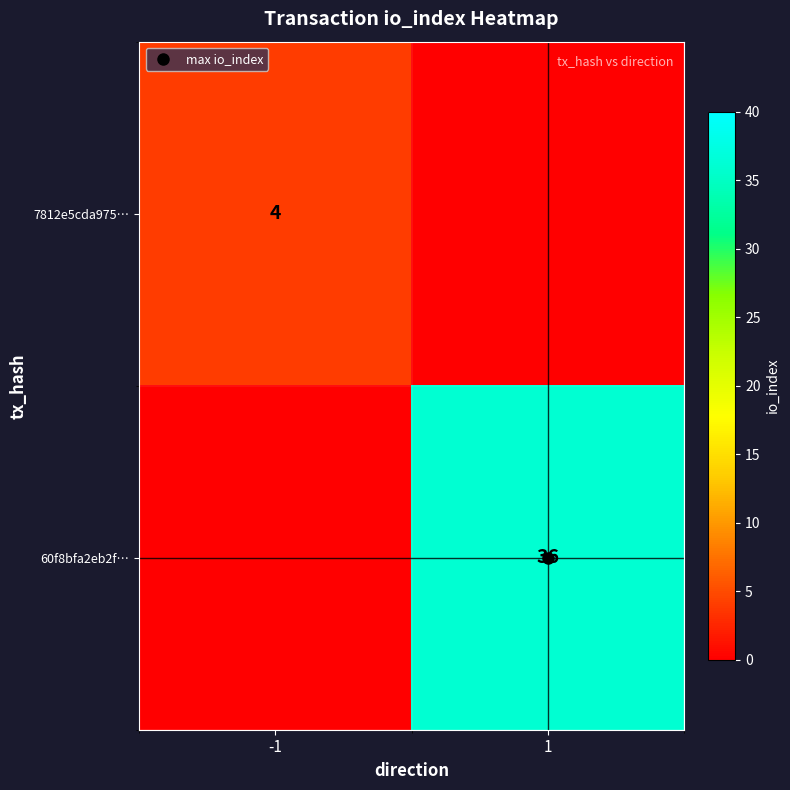

Between -1 and 1, which is larger?

-1